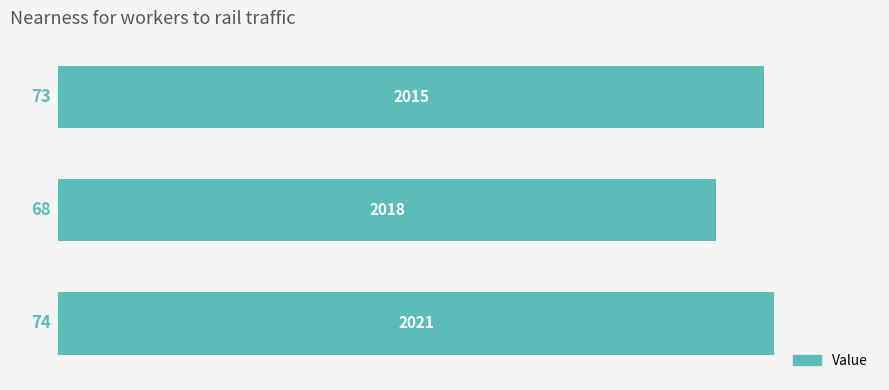

Reading bottom to top, list all the values displayed in this chart.

74	68	73